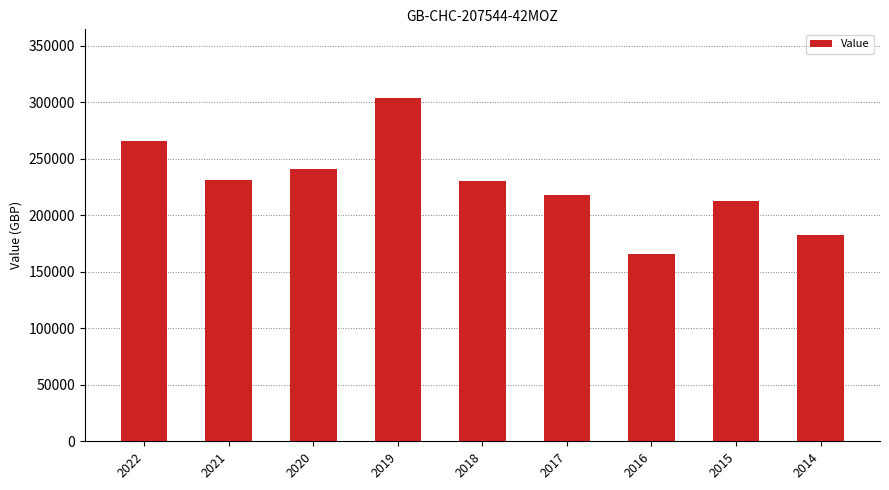

What is the smallest value displayed?

165771